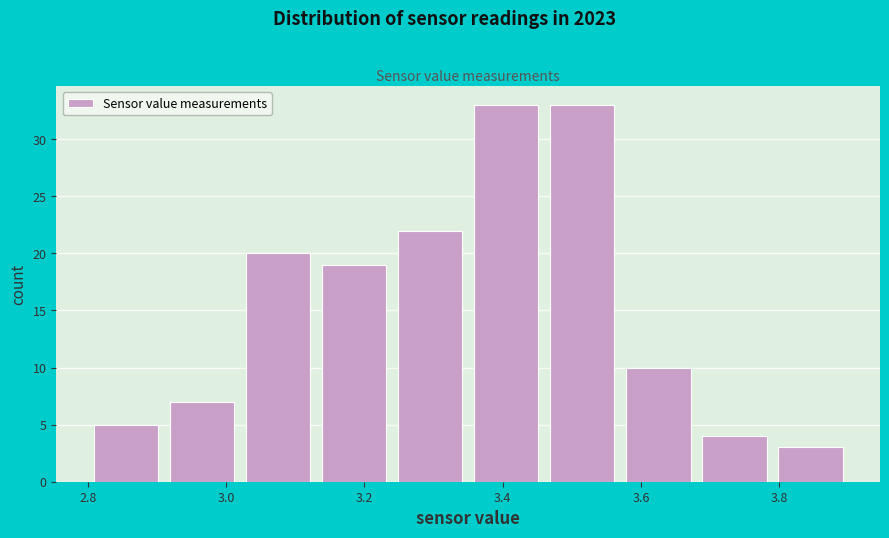

What is the height of the bar covering 3.68 to 3.79 on the x-axis? Neither the bar edges nor the heights are printed on the chart, so give them approximately, as read against the axes.

4